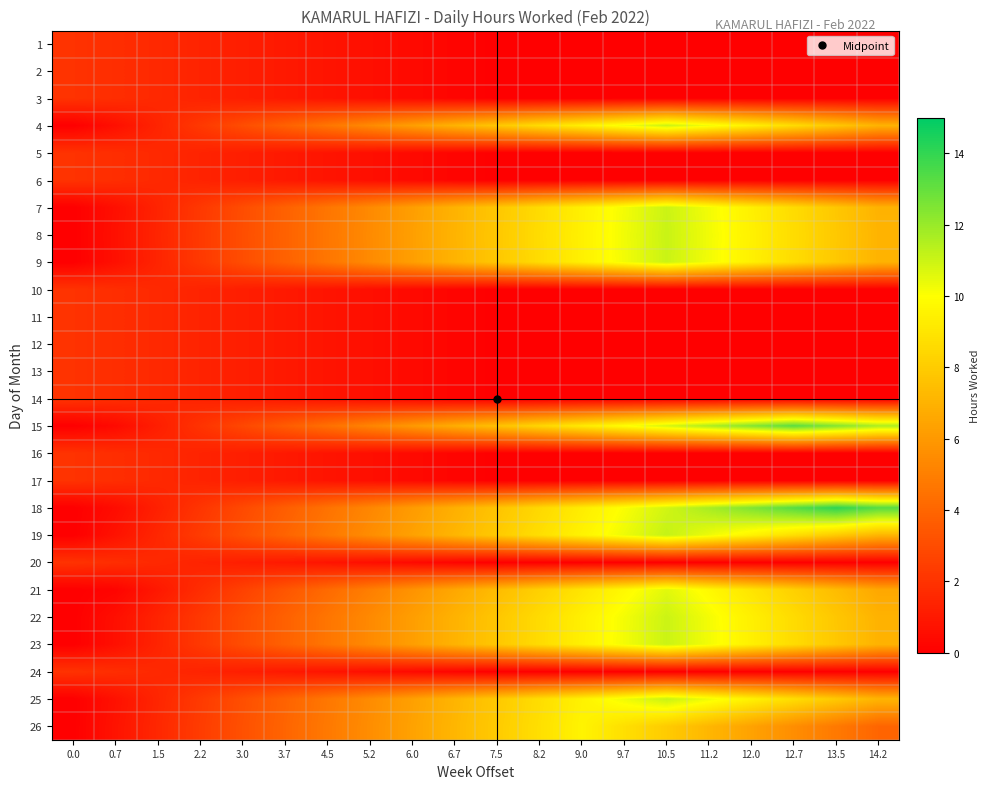

Reading right to left, what are all the values shown in this chart?

1: 14.2=0.0	13.5=0.0	12.7=0.0	12.0=0.0	11.2=0.0	10.5=0.0	9.7=0.0	9.0=0.0	8.2=0.0	7.5=0.0	6.7=0.2	6.0=0.4	5.2=0.6	4.5=0.8	3.7=1.0	3.0=1.2	2.2=1.4	1.5=1.6	0.7=1.8	0.0=2.0
2: 14.2=0.0	13.5=0.0	12.7=0.0	12.0=0.0	11.2=0.0	10.5=0.0	9.7=0.0	9.0=0.0	8.2=0.0	7.5=0.0	6.7=0.2	6.0=0.4	5.2=0.6	4.5=0.8	3.7=1.0	3.0=1.2	2.2=1.4	1.5=1.6	0.7=1.8	0.0=2.0
3: 14.2=0.0	13.5=0.0	12.7=0.0	12.0=0.0	11.2=0.0	10.5=0.0	9.7=0.0	9.0=0.0	8.2=0.0	7.5=0.0	6.7=0.2	6.0=0.4	5.2=0.6	4.5=0.8	3.7=1.0	3.0=1.2	2.2=1.4	1.5=1.6	0.7=1.8	0.0=2.0
4: 14.2=7.0	13.5=7.8	12.7=8.6	12.0=9.4	11.2=10.2	10.5=11.0	9.7=10.2	9.0=9.4	8.2=8.6	7.5=7.8	6.7=7.0	6.0=6.2	5.2=5.4	4.5=4.6	3.7=3.8	3.0=3.0	2.2=2.2	1.5=1.4	0.7=0.6	0.0=0.0
5: 14.2=0.0	13.5=0.0	12.7=0.0	12.0=0.0	11.2=0.0	10.5=0.0	9.7=0.0	9.0=0.0	8.2=0.0	7.5=0.0	6.7=0.2	6.0=0.4	5.2=0.6	4.5=0.8	3.7=1.0	3.0=1.2	2.2=1.4	1.5=1.6	0.7=1.8	0.0=2.0
6: 14.2=0.0	13.5=0.0	12.7=0.0	12.0=0.0	11.2=0.0	10.5=0.0	9.7=0.0	9.0=0.0	8.2=0.0	7.5=0.0	6.7=0.2	6.0=0.4	5.2=0.6	4.5=0.8	3.7=1.0	3.0=1.2	2.2=1.4	1.5=1.6	0.7=1.8	0.0=2.0
7: 14.2=7.0	13.5=7.8	12.7=8.6	12.0=9.4	11.2=10.2	10.5=11.0	9.7=10.2	9.0=9.4	8.2=8.6	7.5=7.8	6.7=7.0	6.0=6.2	5.2=5.4	4.5=4.6	3.7=3.8	3.0=3.0	2.2=2.2	1.5=1.4	0.7=0.6	0.0=0.0
8: 14.2=7.1	13.5=7.9	12.7=8.7	12.0=9.5	11.2=10.3	10.5=11.1	9.7=10.3	9.0=9.5	8.2=8.7	7.5=7.9	6.7=7.1	6.0=6.3	5.2=5.5	4.5=4.7	3.7=3.9	3.0=3.1	2.2=2.3	1.5=1.5	0.7=0.7	0.0=0.0
9: 14.2=7.0	13.5=7.8	12.7=8.6	12.0=9.4	11.2=10.2	10.5=11.0	9.7=10.2	9.0=9.4	8.2=8.6	7.5=7.8	6.7=7.0	6.0=6.2	5.2=5.4	4.5=4.6	3.7=3.8	3.0=3.0	2.2=2.2	1.5=1.4	0.7=0.6	0.0=0.0
10: 14.2=0.0	13.5=0.0	12.7=0.0	12.0=0.0	11.2=0.0	10.5=0.0	9.7=0.0	9.0=0.0	8.2=0.0	7.5=0.0	6.7=0.2	6.0=0.4	5.2=0.6	4.5=0.8	3.7=1.0	3.0=1.2	2.2=1.4	1.5=1.6	0.7=1.8	0.0=2.0
11: 14.2=0.0	13.5=0.0	12.7=0.0	12.0=0.0	11.2=0.0	10.5=0.0	9.7=0.0	9.0=0.0	8.2=0.0	7.5=0.0	6.7=0.2	6.0=0.4	5.2=0.6	4.5=0.8	3.7=1.0	3.0=1.2	2.2=1.4	1.5=1.6	0.7=1.8	0.0=2.0
12: 14.2=0.0	13.5=0.0	12.7=0.0	12.0=0.0	11.2=0.0	10.5=0.0	9.7=0.0	9.0=0.0	8.2=0.0	7.5=0.0	6.7=0.2	6.0=0.4	5.2=0.6	4.5=0.8	3.7=1.0	3.0=1.2	2.2=1.4	1.5=1.6	0.7=1.8	0.0=2.0
13: 14.2=0.0	13.5=0.0	12.7=0.0	12.0=0.0	11.2=0.0	10.5=0.0	9.7=0.0	9.0=0.0	8.2=0.0	7.5=0.0	6.7=0.2	6.0=0.4	5.2=0.6	4.5=0.8	3.7=1.0	3.0=1.2	2.2=1.4	1.5=1.6	0.7=1.8	0.0=2.0
14: 14.2=0.0	13.5=0.0	12.7=0.0	12.0=0.0	11.2=0.0	10.5=0.0	9.7=0.0	9.0=0.0	8.2=0.0	7.5=0.0	6.7=0.2	6.0=0.4	5.2=0.6	4.5=0.8	3.7=1.0	3.0=1.2	2.2=1.4	1.5=1.6	0.7=1.8	0.0=2.0
15: 14.2=11.6	13.5=12.4	12.7=13.2	12.0=12.4	11.2=11.6	10.5=10.8	9.7=10.0	9.0=9.2	8.2=8.4	7.5=7.6	6.7=6.8	6.0=6.0	5.2=5.2	4.5=4.4	3.7=3.6	3.0=2.8	2.2=2.0	1.5=1.2	0.7=0.4	0.0=0.0
16: 14.2=0.0	13.5=0.0	12.7=0.0	12.0=0.0	11.2=0.0	10.5=0.0	9.7=0.0	9.0=0.0	8.2=0.0	7.5=0.0	6.7=0.2	6.0=0.4	5.2=0.6	4.5=0.8	3.7=1.0	3.0=1.2	2.2=1.4	1.5=1.6	0.7=1.8	0.0=2.0
17: 14.2=0.0	13.5=0.0	12.7=0.0	12.0=0.0	11.2=0.0	10.5=0.0	9.7=0.0	9.0=0.0	8.2=0.0	7.5=0.0	6.7=0.2	6.0=0.4	5.2=0.6	4.5=0.8	3.7=1.0	3.0=1.2	2.2=1.4	1.5=1.6	0.7=1.8	0.0=2.0
18: 14.2=13.3	13.5=14.1	12.7=13.3	12.0=12.5	11.2=11.7	10.5=10.9	9.7=10.1	9.0=9.3	8.2=8.5	7.5=7.7	6.7=6.9	6.0=6.1	5.2=5.3	4.5=4.5	3.7=3.7	3.0=2.9	2.2=2.1	1.5=1.3	0.7=0.5	0.0=0.0
19: 14.2=7.1	13.5=7.9	12.7=8.7	12.0=9.5	11.2=10.3	10.5=11.1	9.7=10.3	9.0=9.5	8.2=8.7	7.5=7.9	6.7=7.1	6.0=6.3	5.2=5.5	4.5=4.7	3.7=3.9	3.0=3.1	2.2=2.3	1.5=1.5	0.7=0.7	0.0=0.0
20: 14.2=0.0	13.5=0.0	12.7=0.0	12.0=0.0	11.2=0.0	10.5=0.0	9.7=0.0	9.0=0.0	8.2=0.0	7.5=0.0	6.7=0.2	6.0=0.4	5.2=0.6	4.5=0.8	3.7=1.0	3.0=1.2	2.2=1.4	1.5=1.6	0.7=1.8	0.0=2.0
21: 14.2=6.6	13.5=7.4	12.7=8.2	12.0=9.0	11.2=9.8	10.5=10.6	9.7=9.8	9.0=9.0	8.2=8.2	7.5=7.4	6.7=6.6	6.0=5.8	5.2=5.0	4.5=4.2	3.7=3.4	3.0=2.6	2.2=1.8	1.5=1.0	0.7=0.2	0.0=0.0
22: 14.2=7.0	13.5=7.8	12.7=8.6	12.0=9.4	11.2=10.2	10.5=11.0	9.7=10.2	9.0=9.4	8.2=8.6	7.5=7.8	6.7=7.0	6.0=6.2	5.2=5.4	4.5=4.6	3.7=3.8	3.0=3.0	2.2=2.2	1.5=1.4	0.7=0.6	0.0=0.0
23: 14.2=7.0	13.5=7.8	12.7=8.6	12.0=9.4	11.2=10.2	10.5=11.0	9.7=10.2	9.0=9.4	8.2=8.6	7.5=7.8	6.7=7.0	6.0=6.2	5.2=5.4	4.5=4.6	3.7=3.8	3.0=3.0	2.2=2.2	1.5=1.4	0.7=0.6	0.0=0.0
24: 14.2=0.0	13.5=0.0	12.7=0.0	12.0=0.0	11.2=0.0	10.5=0.0	9.7=0.0	9.0=0.0	8.2=0.0	7.5=0.0	6.7=0.2	6.0=0.4	5.2=0.6	4.5=0.8	3.7=1.0	3.0=1.2	2.2=1.4	1.5=1.6	0.7=1.8	0.0=2.0
25: 14.2=7.1	13.5=7.9	12.7=8.7	12.0=9.5	11.2=10.3	10.5=11.1	9.7=10.3	9.0=9.5	8.2=8.7	7.5=7.9	6.7=7.1	6.0=6.3	5.2=5.5	4.5=4.7	3.7=3.9	3.0=3.1	2.2=2.3	1.5=1.5	0.7=0.7	0.0=0.0
26: 14.2=4.0	13.5=4.8	12.7=5.6	12.0=6.4	11.2=7.2	10.5=8.0	9.7=8.8	9.0=9.6	8.2=8.8	7.5=8.0	6.7=7.2	6.0=6.4	5.2=5.6	4.5=4.8	3.7=4.0	3.0=3.2	2.2=2.4	1.5=1.6	0.7=0.8	0.0=0.0